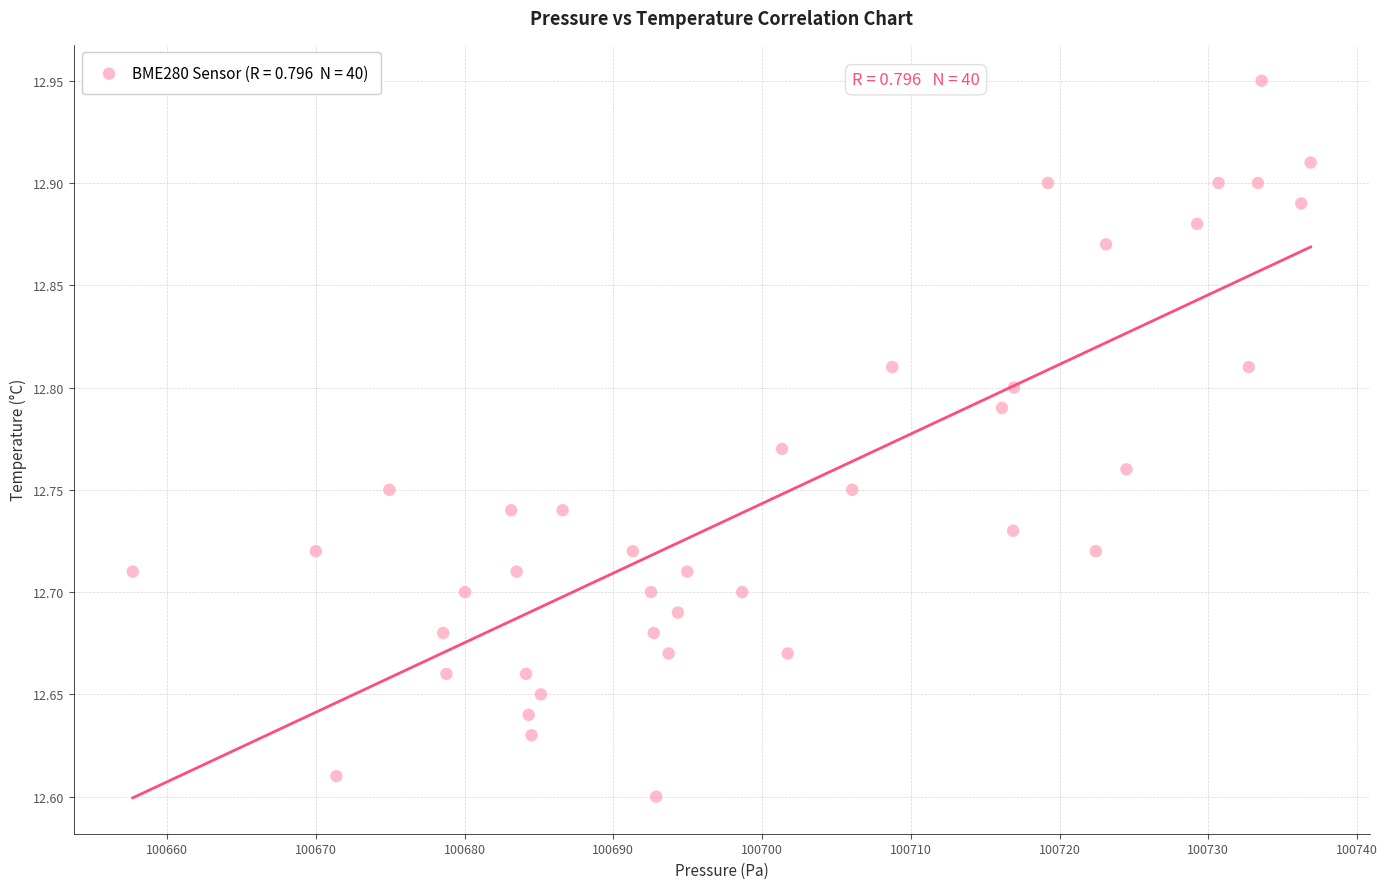

What is the range of X values (max minus min)?

79.2